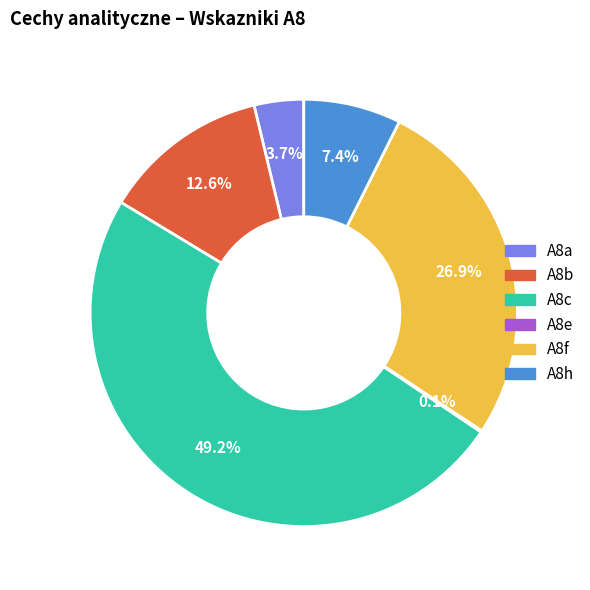

How much of the chart is everything except A8f?

73.1%